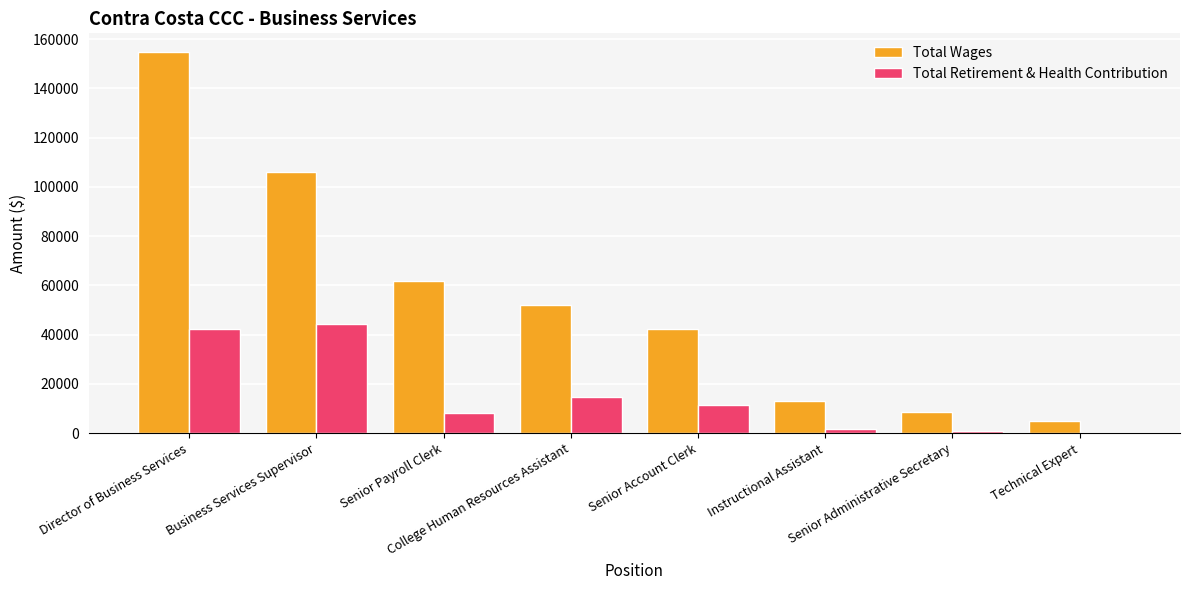

What is the sum of all Total Retirement & Health Contribution values?

122861